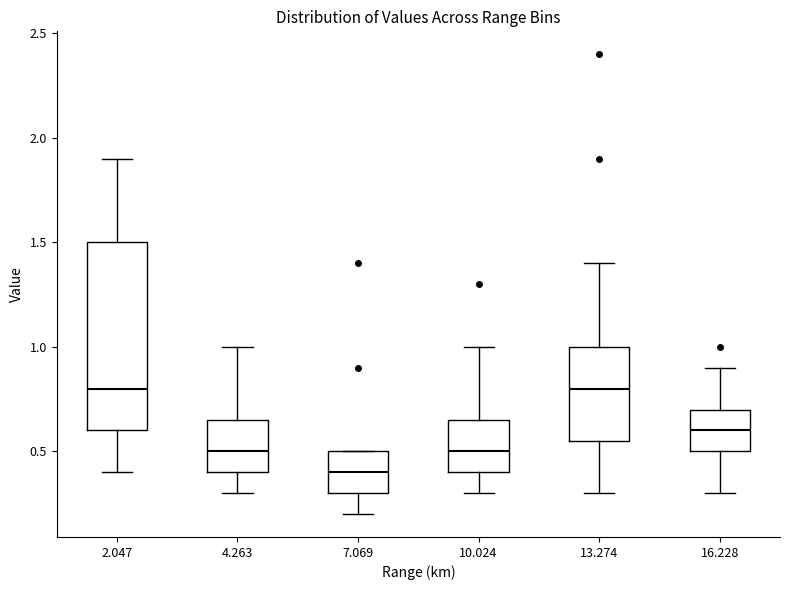

Where does the median line of the box at x = 16.228 sit on the y-axis? The values are not printed on the chart, so give them approximately, as read against the axis.

0.60